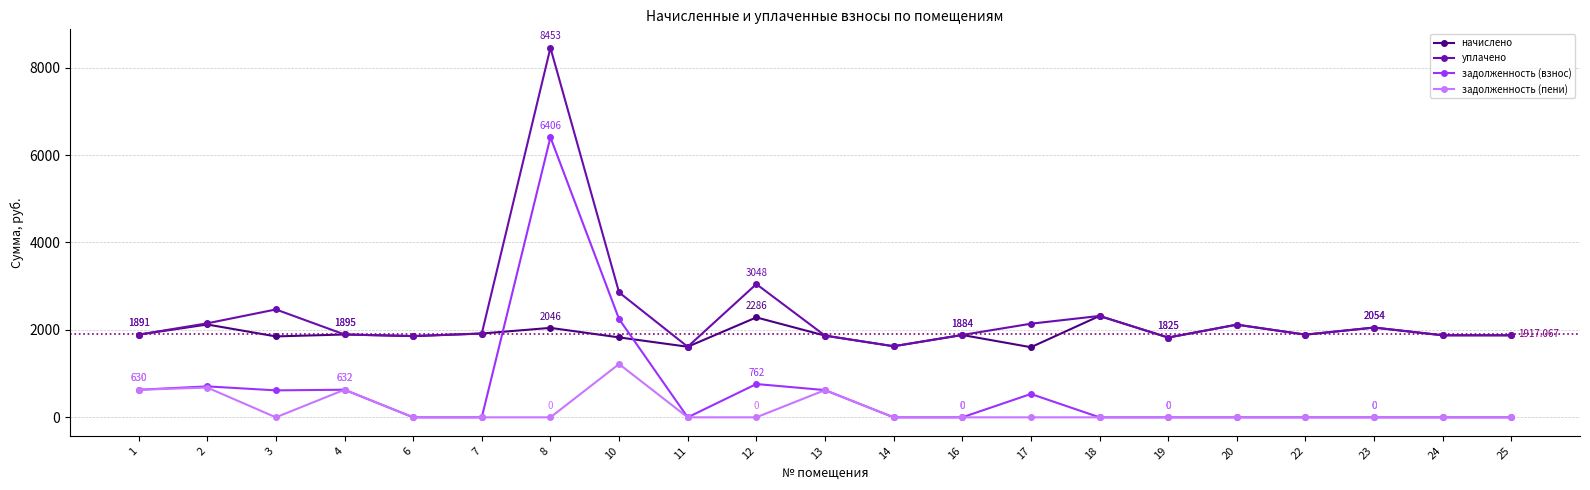

How many data points in задолженность (взнос) are above 0?

9